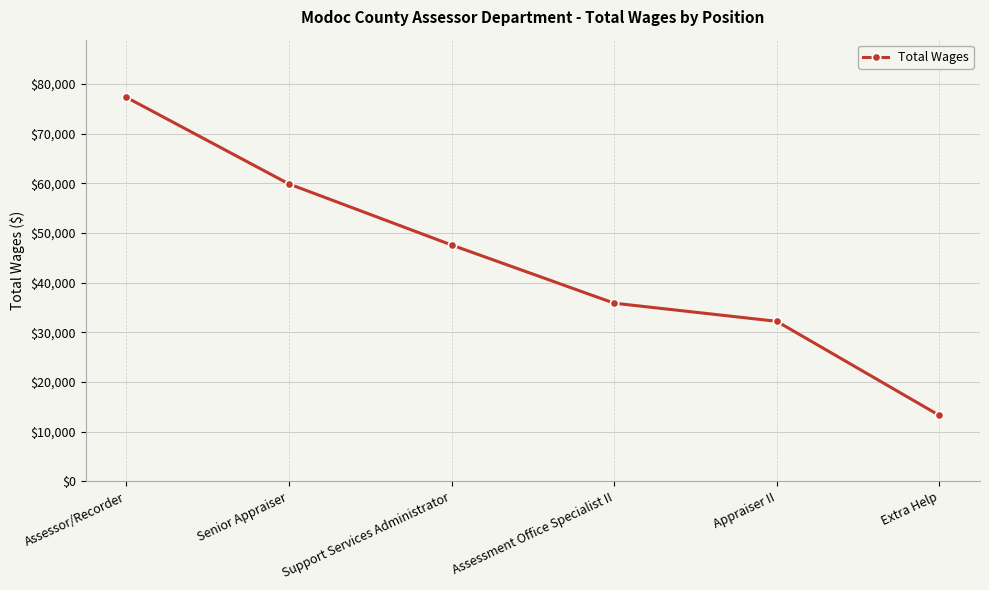

What is the ratio of the value at Appraiser II to the value at Assessor/Recorder?

0.4